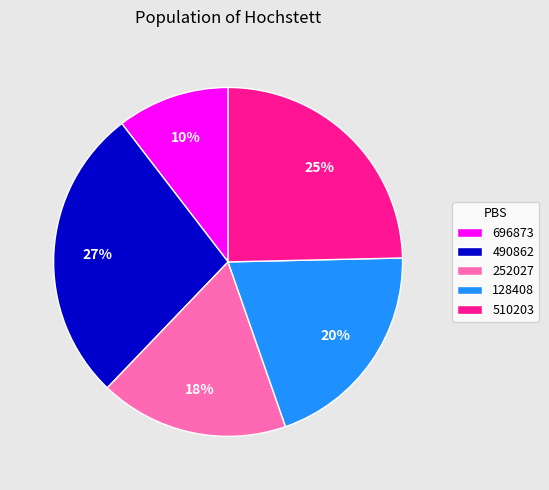

Count the number of slices in the pie.

5